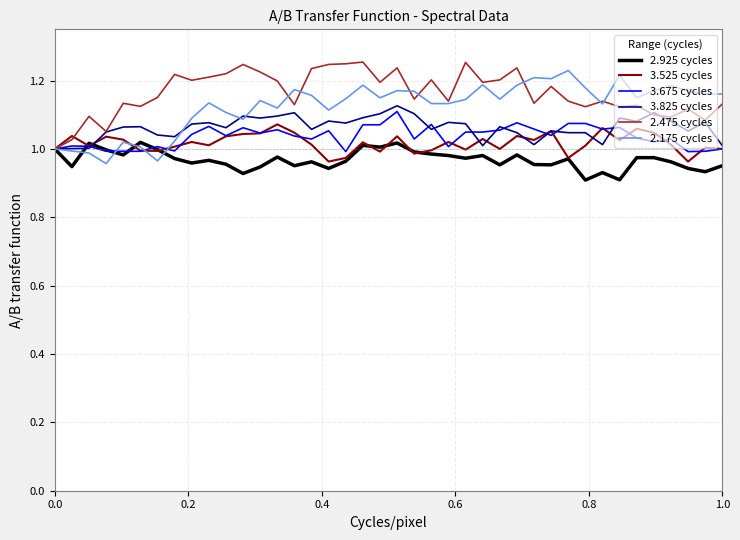

What is the difference between the maximum and second lowest values in the 2.175 cycles series?

0.3